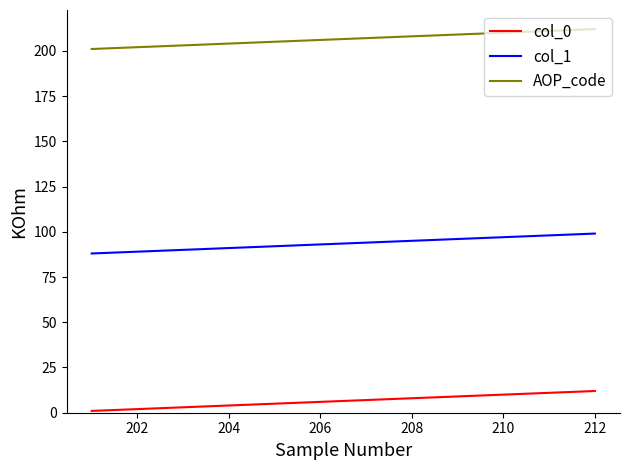

What is the difference between the maximum and minimum values in the col_1 series?

11